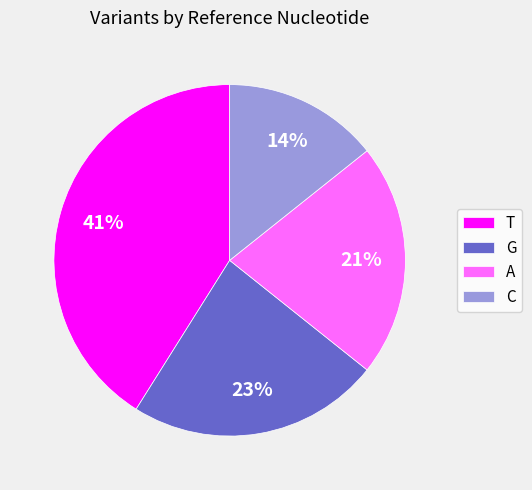

Which category has the biggest portion of the pie?

T